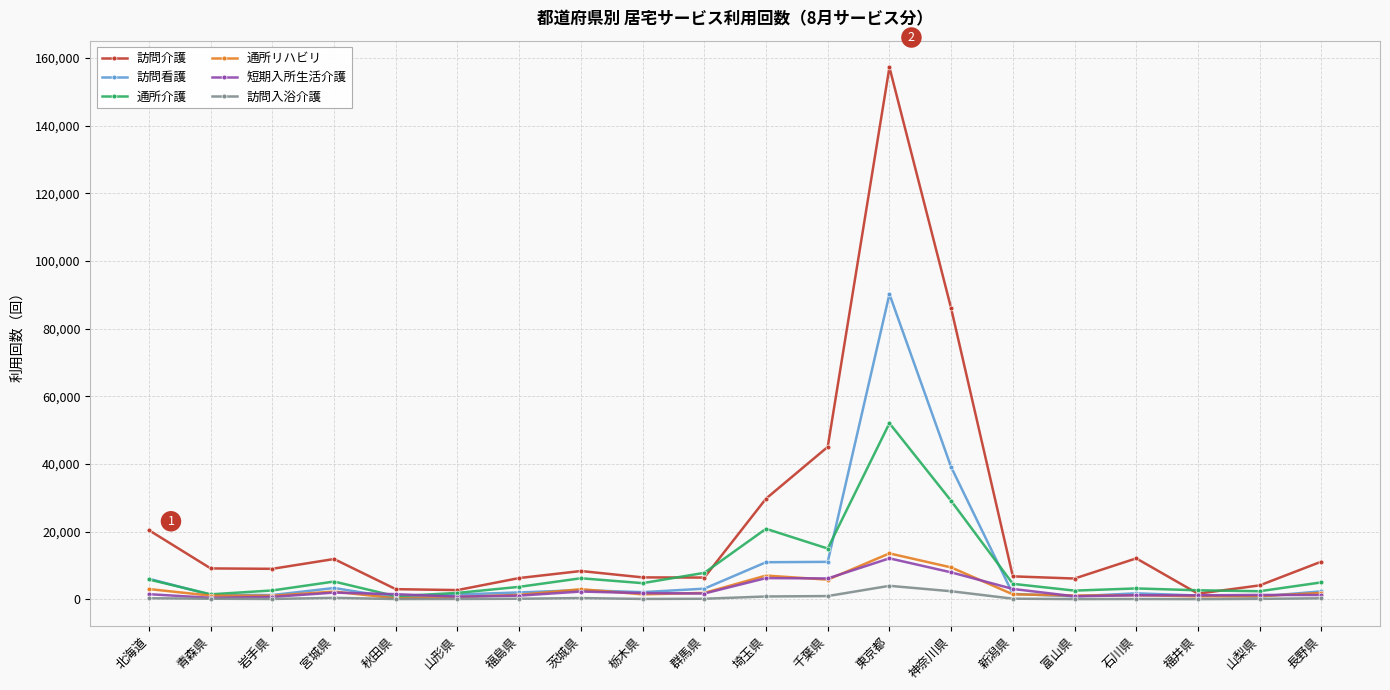

What is the sum of the 訪問看護 values at 群馬県 and 埼玉県?

14040